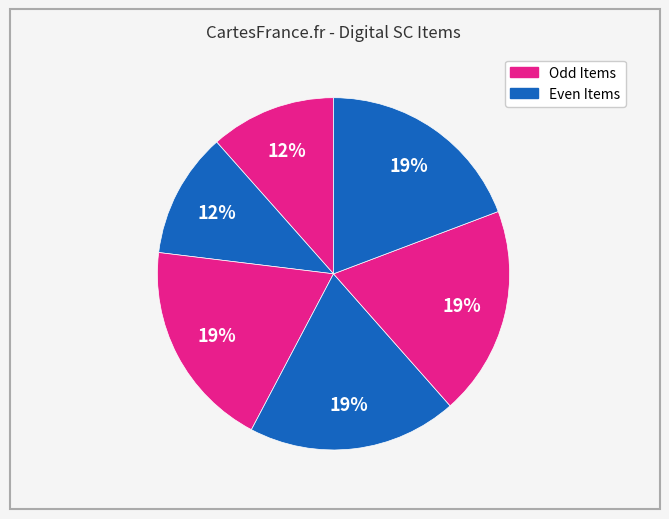

How many slices are in this pie chart?

6